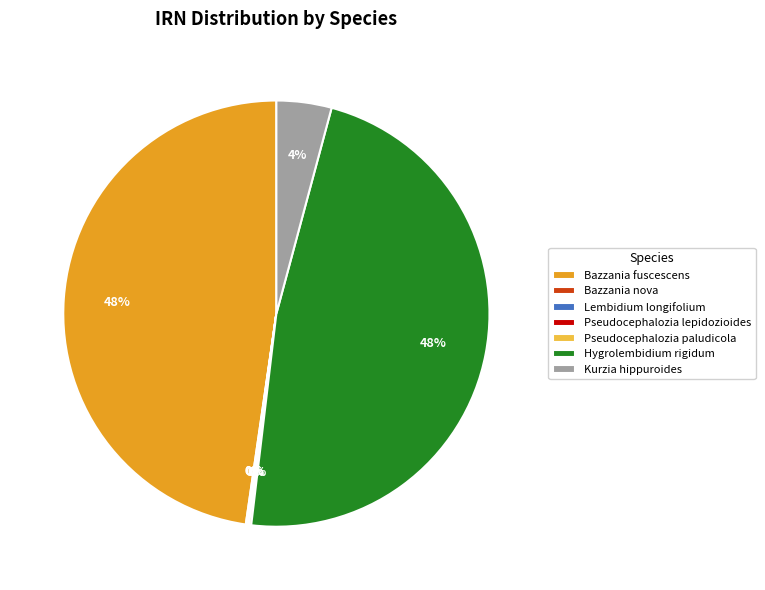

Does any single category account for the majority?

No